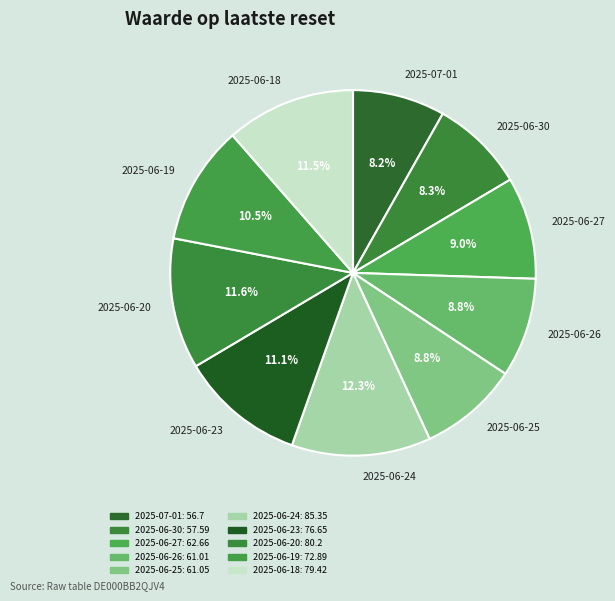

True or false: 2025-06-27 accounts for 1% of the total.

False